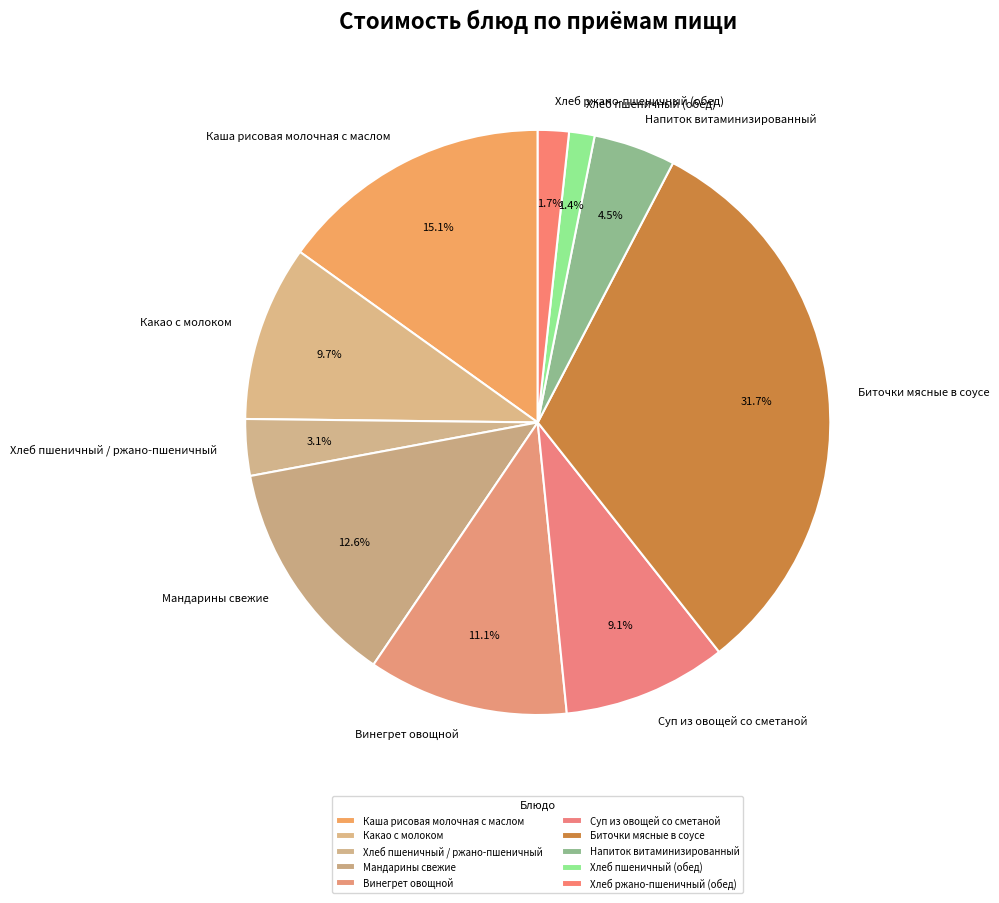

Which has a higher value, Мандарины свежие or Хлеб пшеничный / ржано-пшеничный?

Мандарины свежие